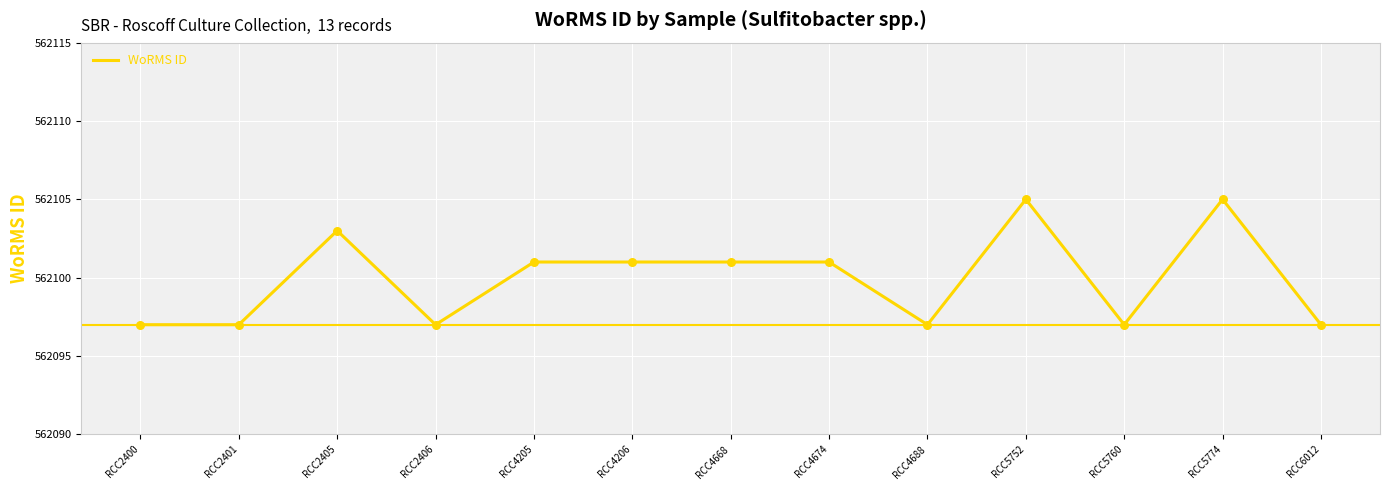

What is the ratio of the value at RCC4206 to the value at RCC4674?

1.0